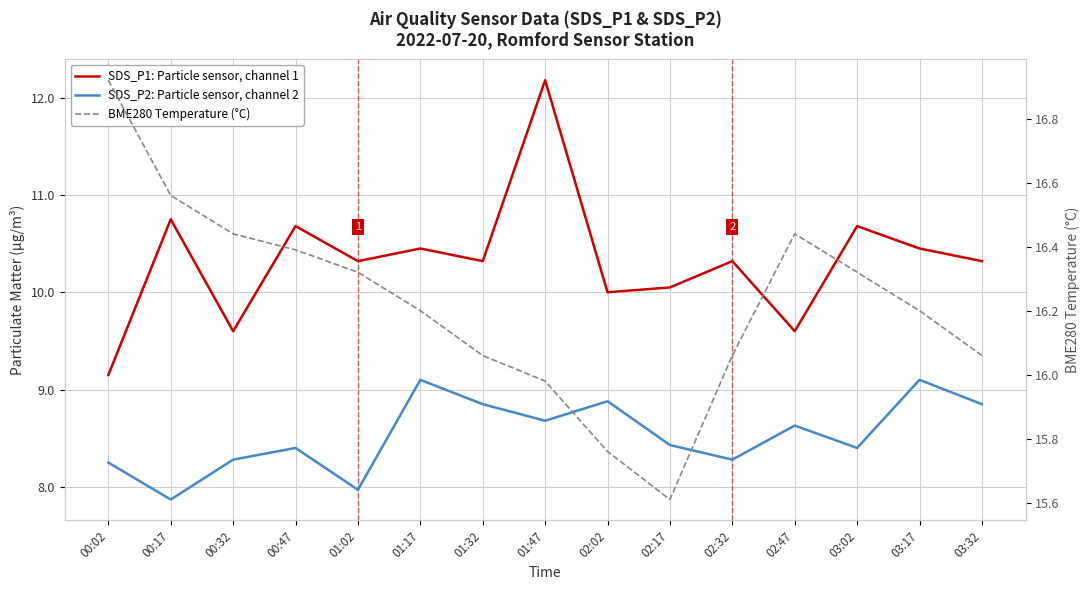

How many distinct data groups are displayed?

3